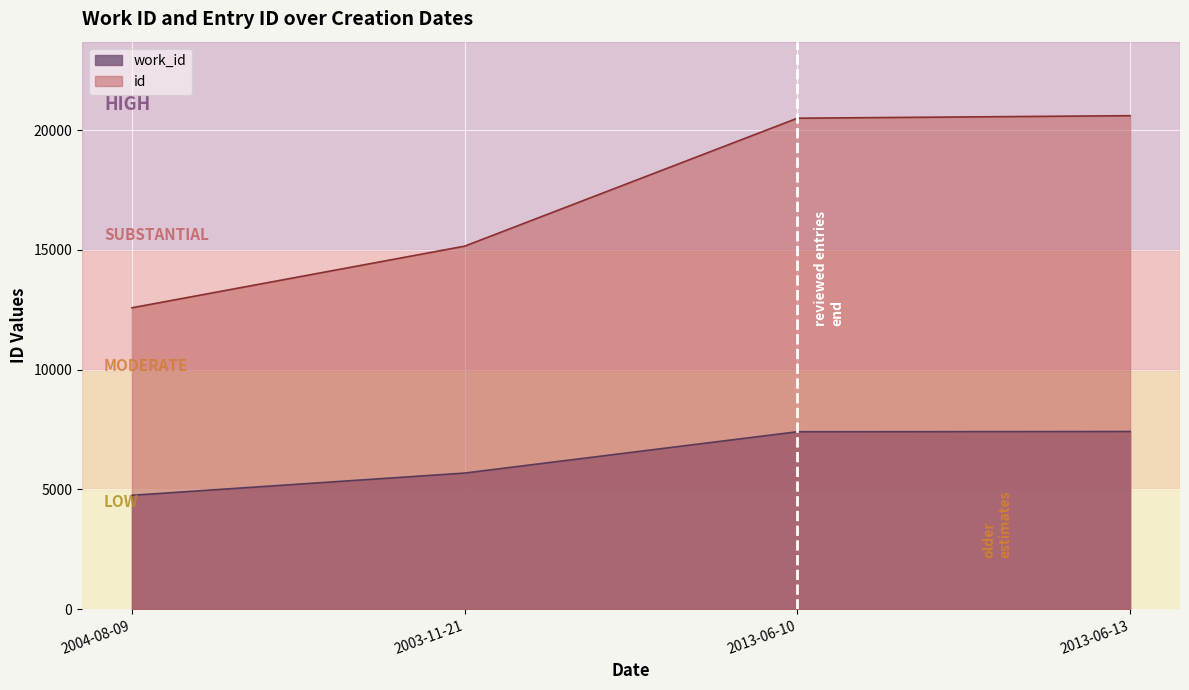

What value does the id series have at 2013-06-13, to the nearest 10?

20600